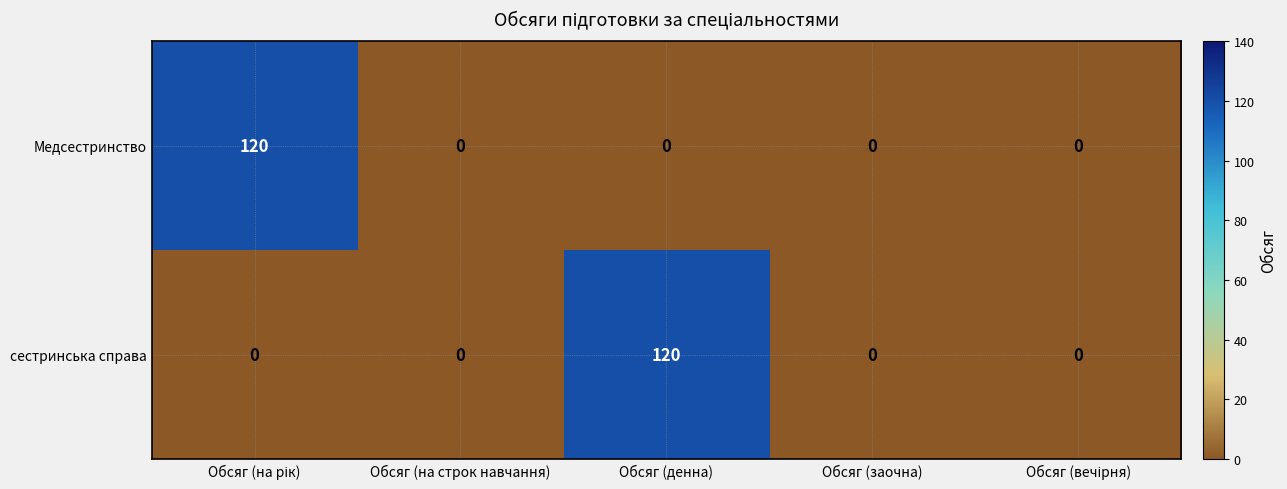

What is the greatest value displayed?

120